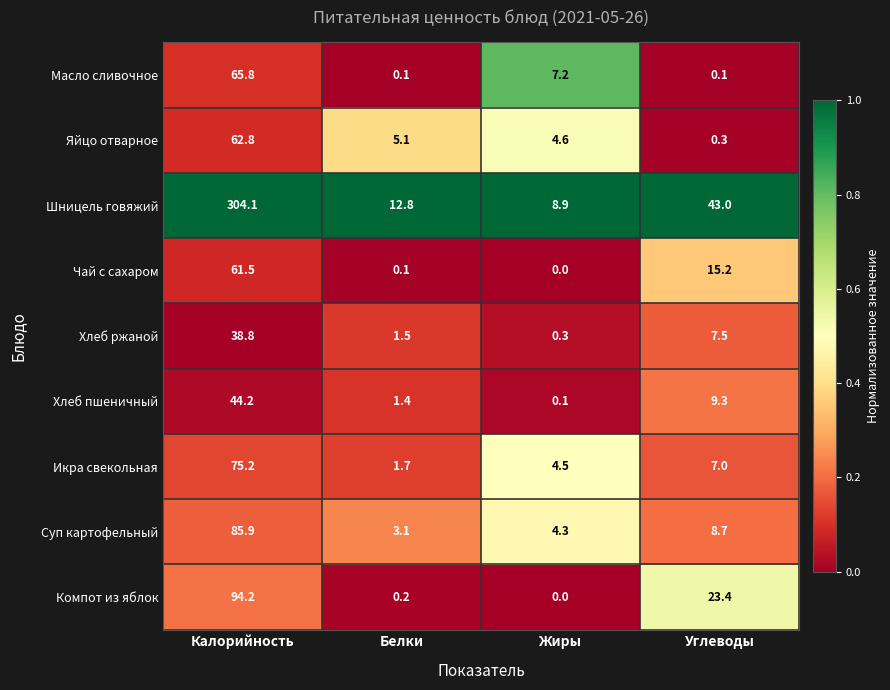

What is the spread (max minus min) of values at Жиры?

8.9